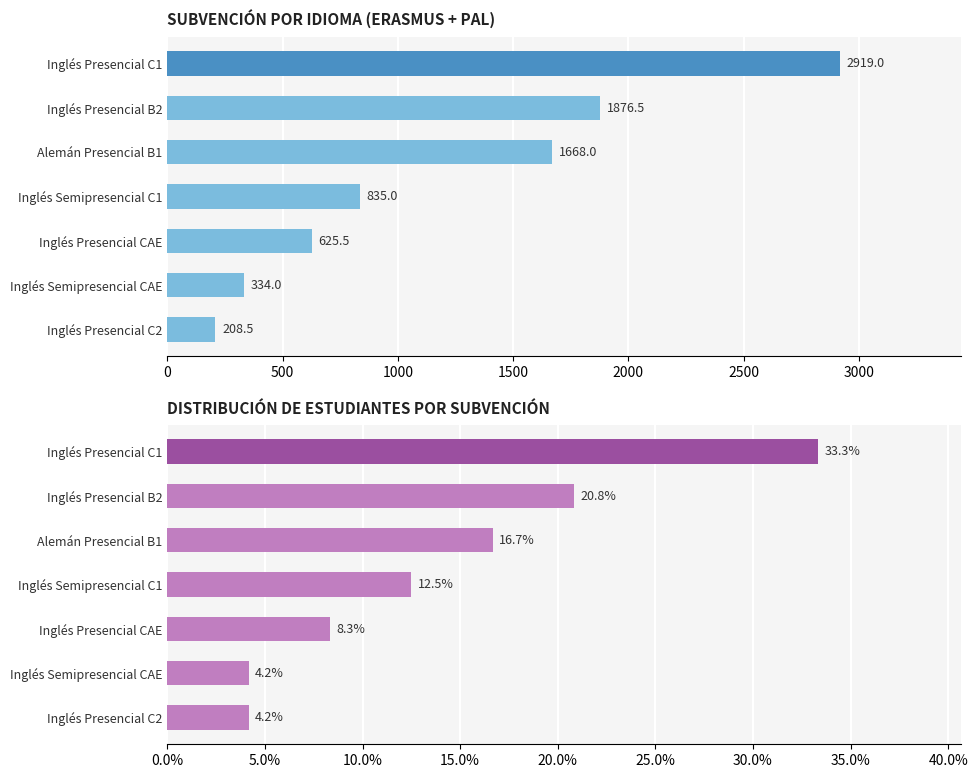

Which has a higher value, Inglés Semipresencial C1 or Inglés Presencial B2?

Inglés Presencial B2